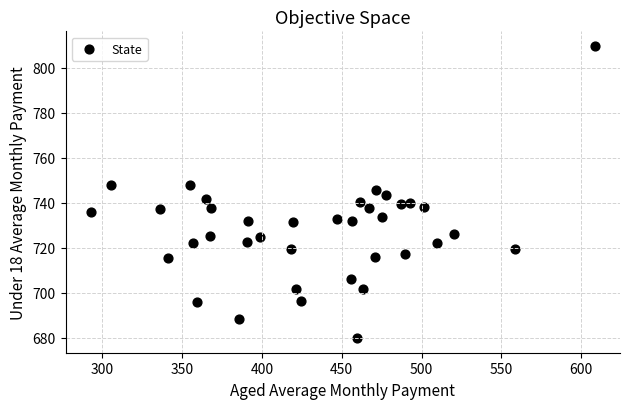

What is the range of X values (max minus min)?

315.8